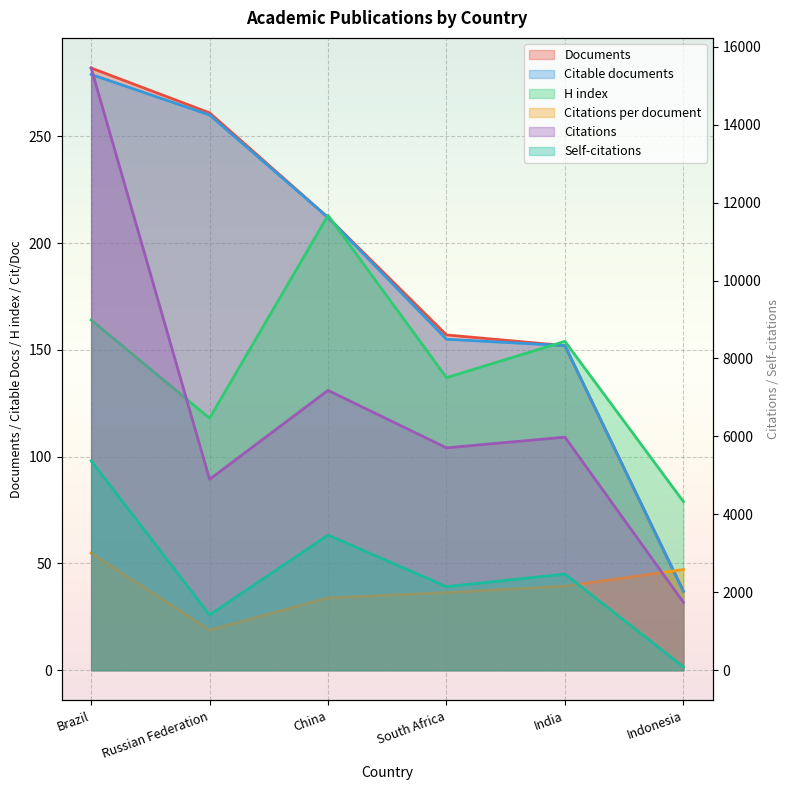

How many data points in H index are above 154?

2